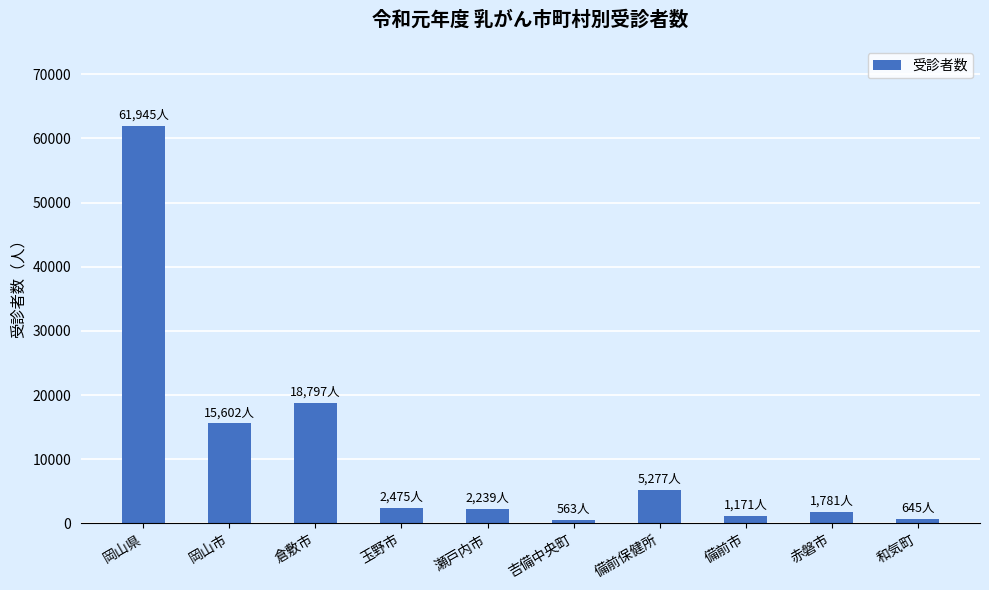

Where is the data nearest to the value 31254?

倉敷市